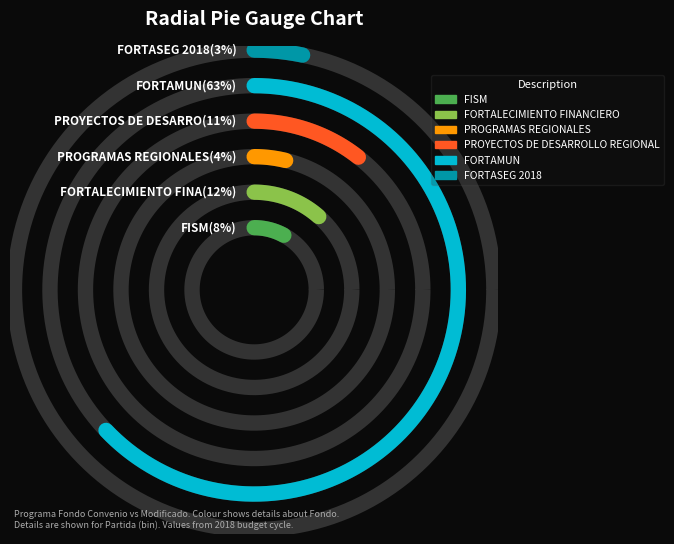

Which category has the biggest portion of the pie?

FORTAMUN